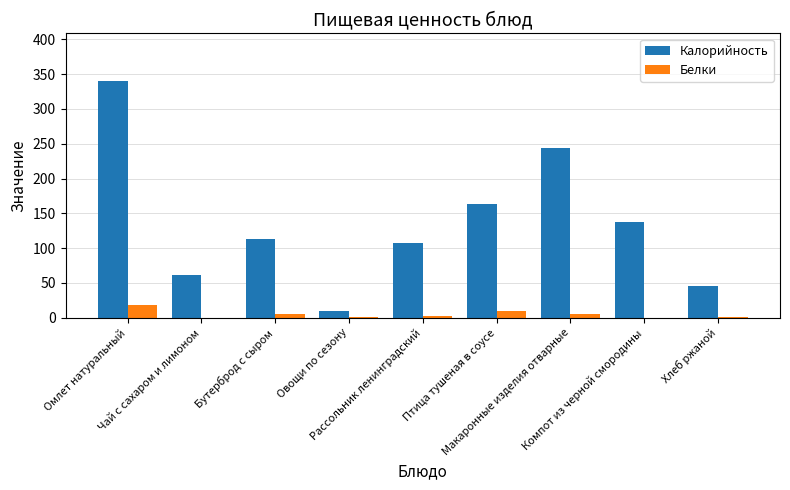

What is the greatest value displayed?

340.5